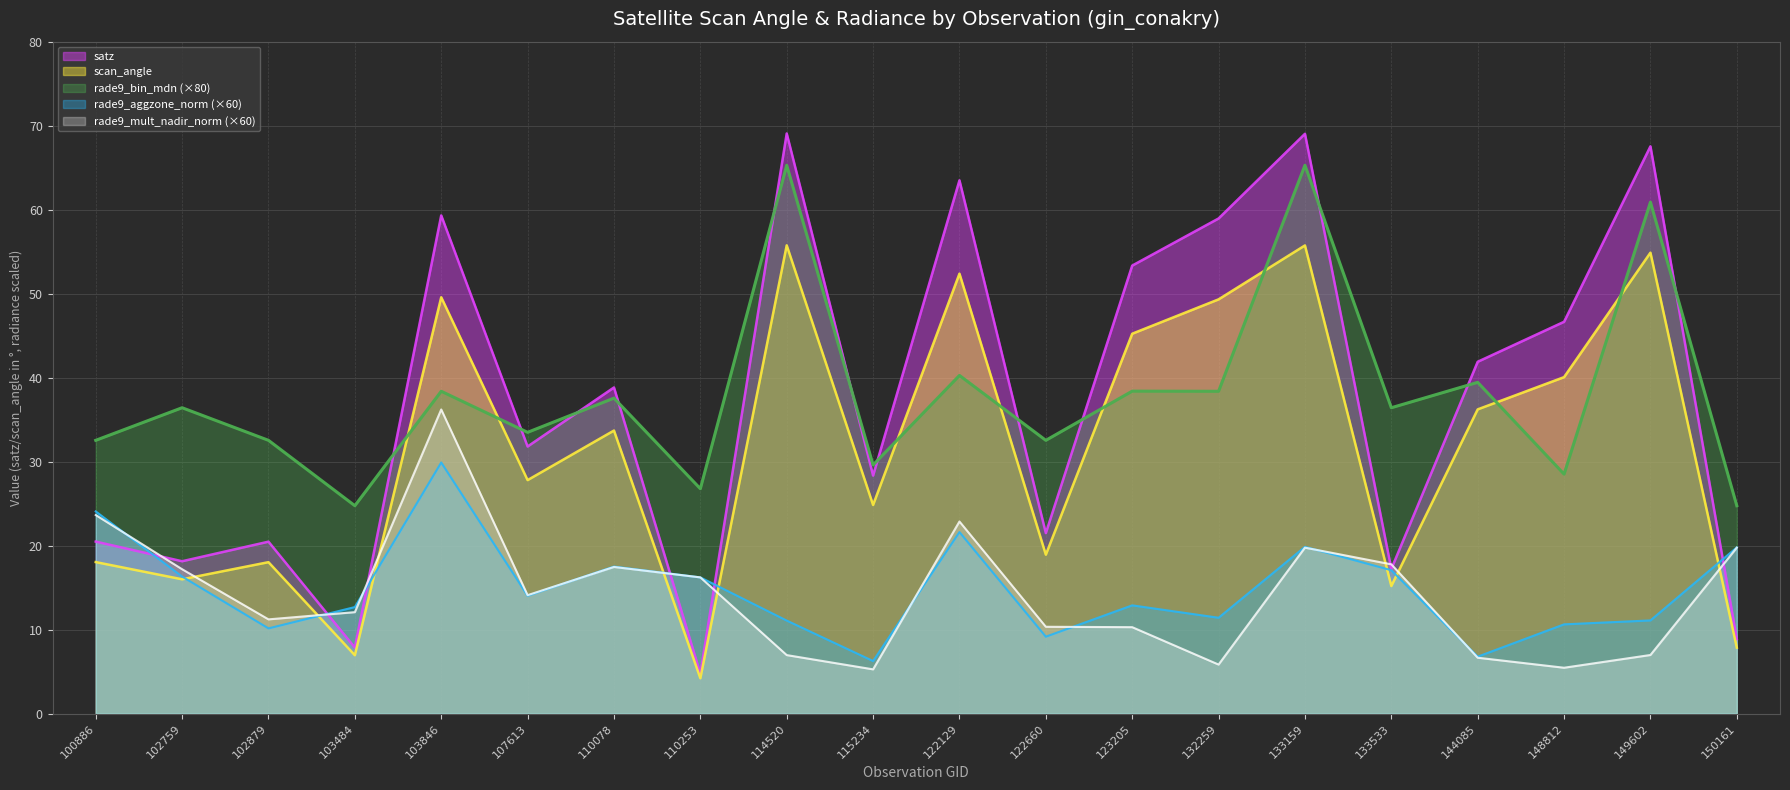

Reading left to right, list all the values displayed in this chart.

satz: 20.5	18.1	20.5	7.9	59.3	31.8	38.8	4.8	69.1	28.3	63.5	21.5	53.3	59.0	69.0	17.2	41.9	46.6	67.5	8.9
scan_angle: 18.0	16.0	18.0	7.0	49.6	27.8	33.7	4.2	55.8	24.8	52.4	18.9	45.2	49.3	55.7	15.2	36.2	40.1	54.9	7.8
rade9_bin_mdn: 32.5	36.4	32.5	24.8	38.4	33.5	37.6	26.8	65.3	29.6	40.3	32.5	38.4	38.4	65.3	36.4	39.4	28.5	60.9	24.8
rade9_aggzone_norm: 24.1	16.3	10.1	12.7	29.9	14.0	17.5	16.2	11.1	6.3	21.6	9.2	12.9	11.4	19.9	17.1	6.8	10.6	11.1	19.8
rade9_mult_nadir_norm: 23.6	17.2	11.2	12.1	36.2	14.1	17.5	16.2	7.0	5.3	22.9	10.3	10.3	5.8	19.8	17.8	6.7	5.5	7.0	19.8